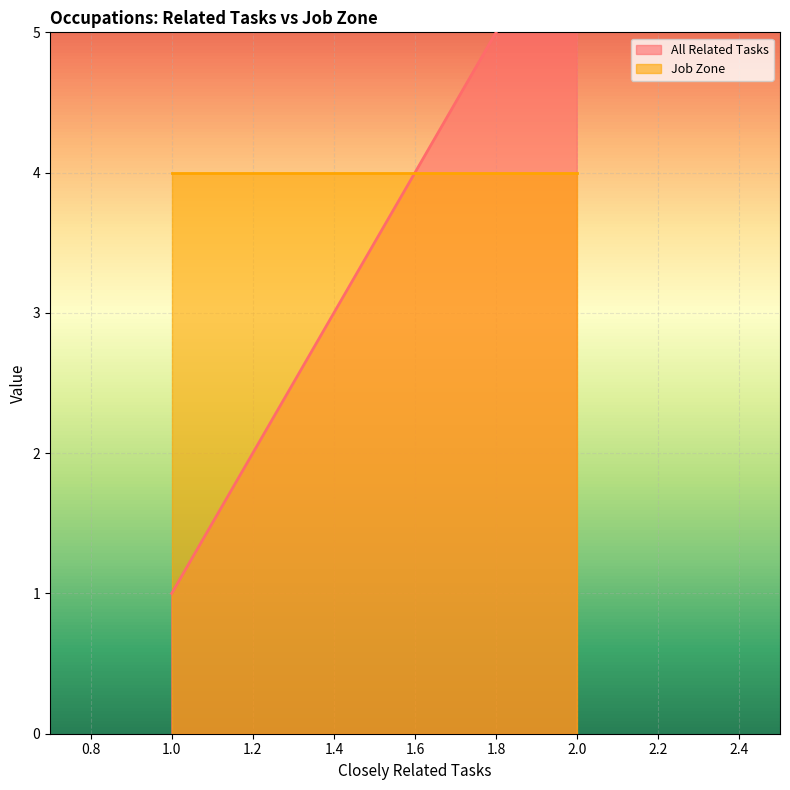

What is the label of the 2nd point from the right?

Farmers/Ranchers